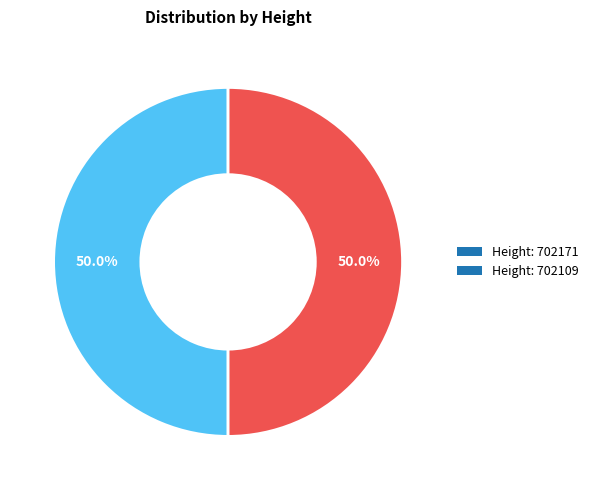

What is the total percentage of Height: 702171 and Height: 702109?

100.0%